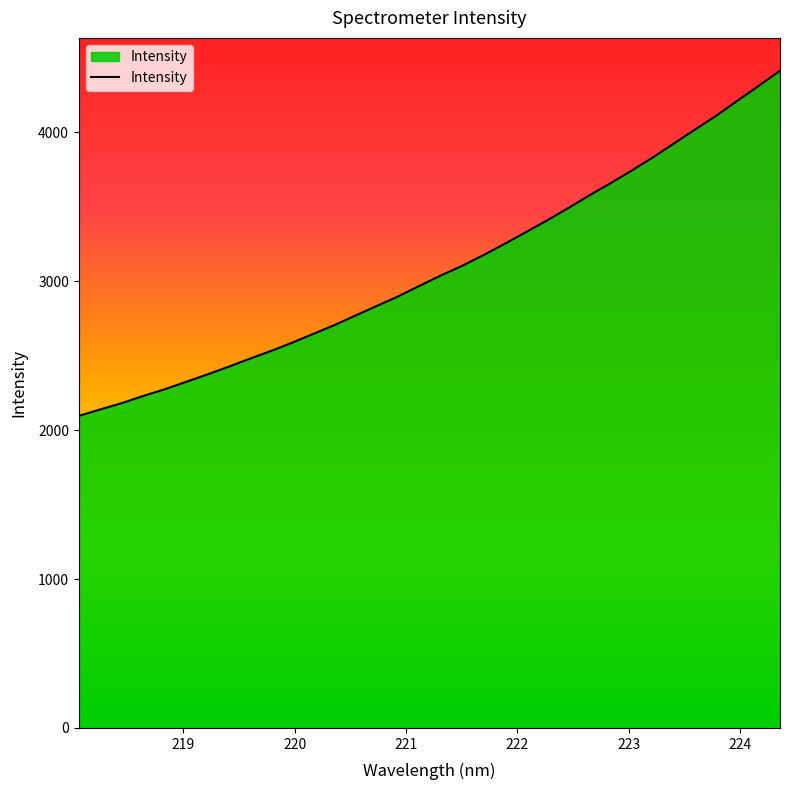

What is the maximum value shown in the chart?

4414.2